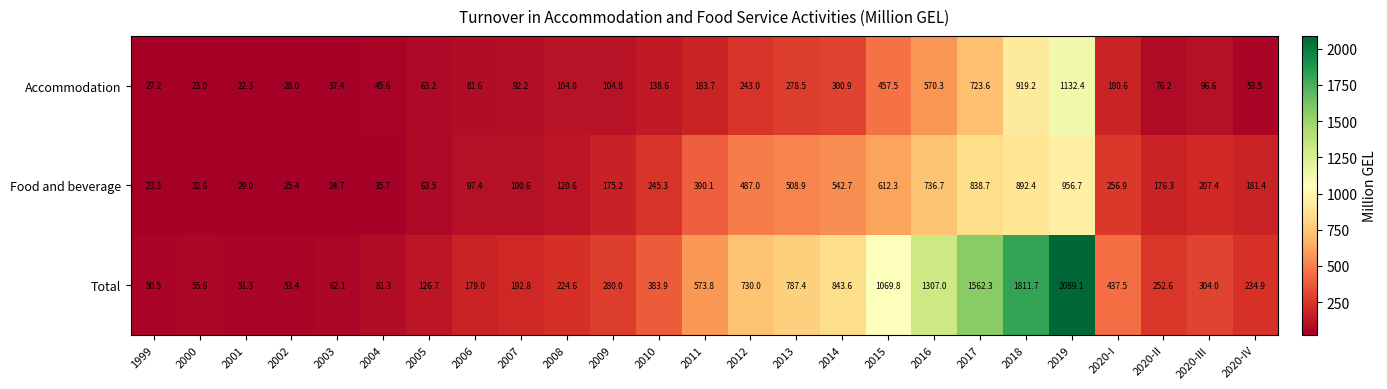

What is the sum of the Total values at 2011 and 2018?

2385.5